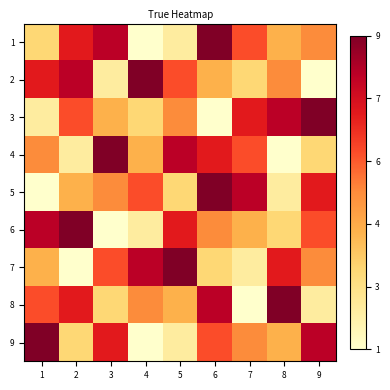

What is the total value across all series at 2?

47